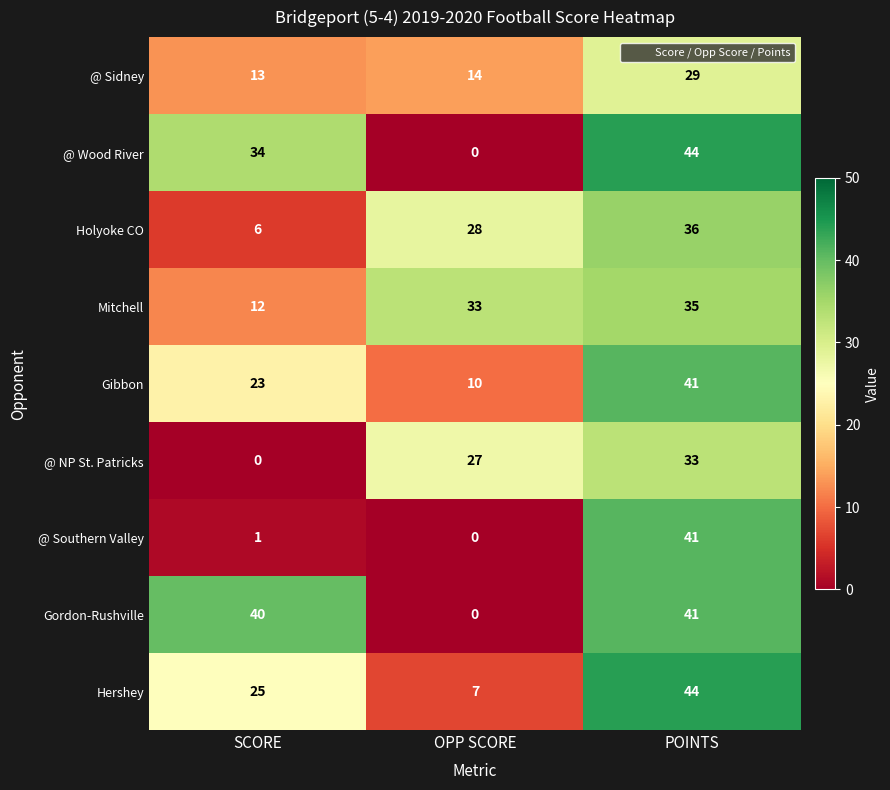

How many data points in Gordon-Rushville are less than 40?

1